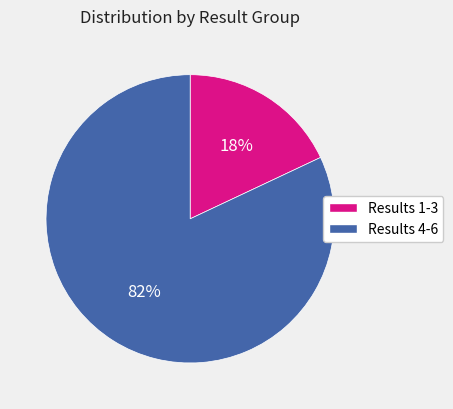

Does any single category account for the majority?

Yes